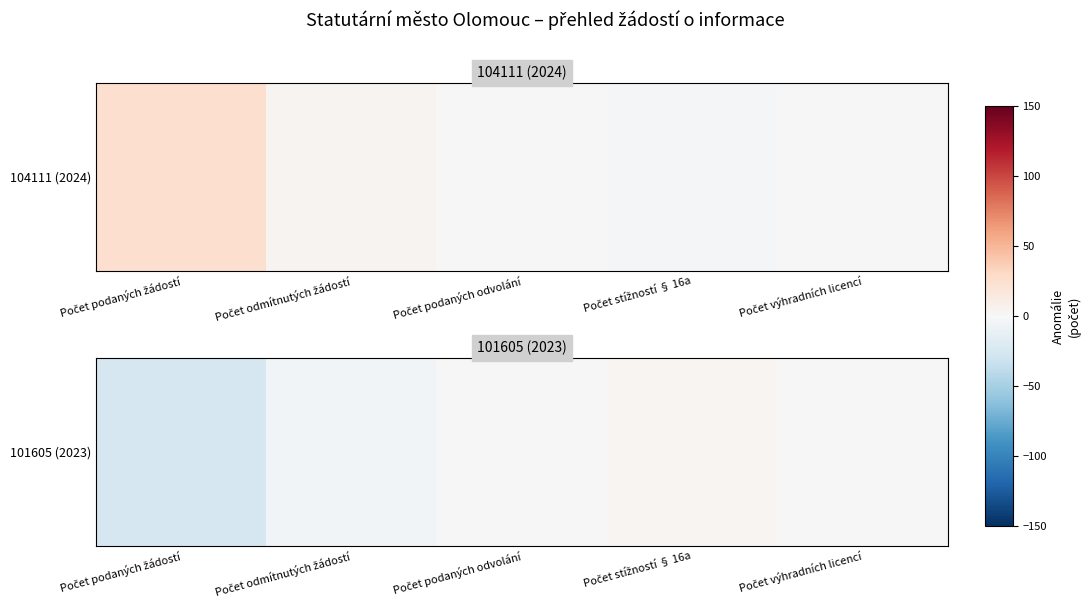

At which category does the chart reach its minimum across all series?

Počet podaných žádostí